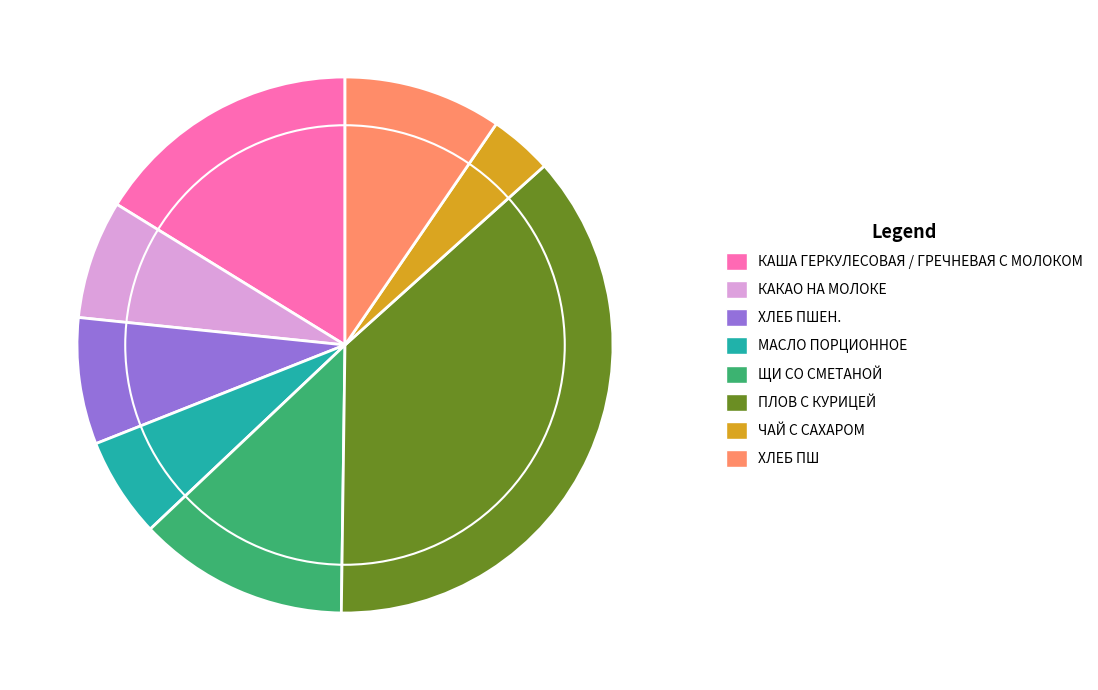

Is the sum of КАША ГЕРКУЛЕСОВАЯ / ГРЕЧНЕВАЯ С МОЛОКОМ and МАСЛО ПОРЦИОННОЕ greater than half?

No